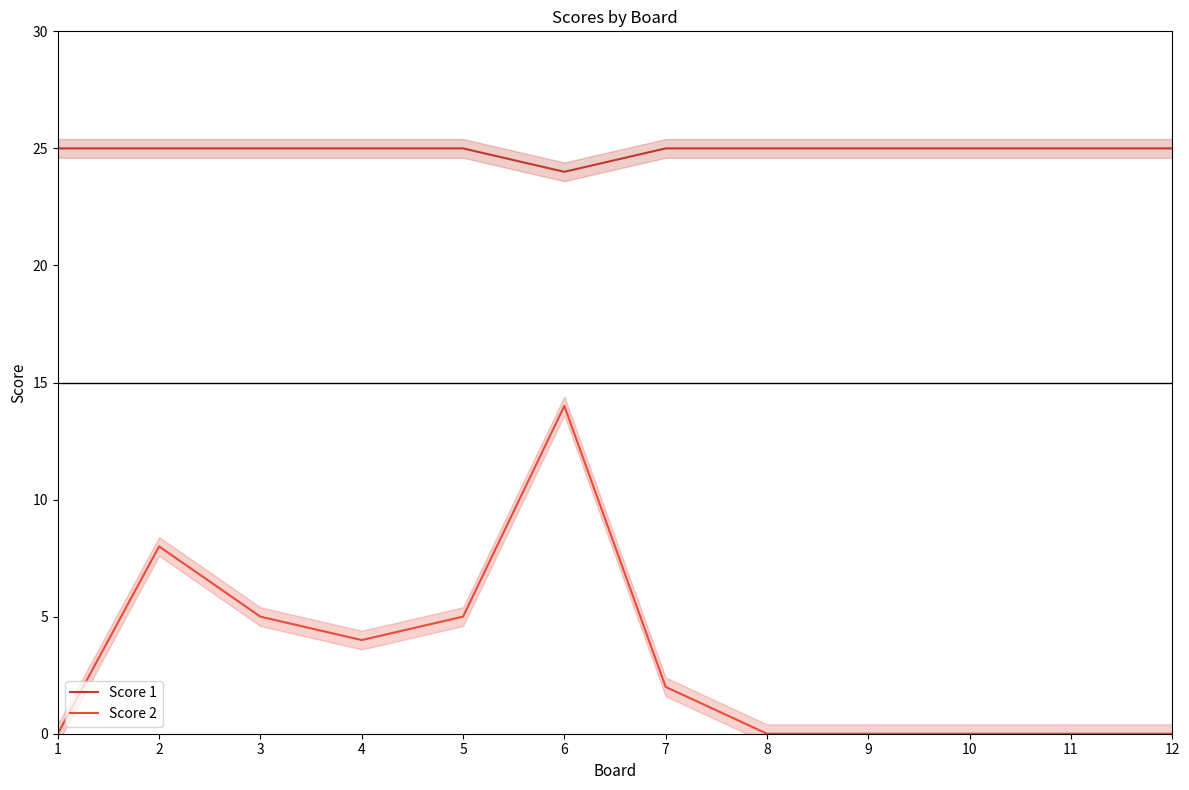

True or false: Score 1 and Score 2 cross at least once.

False